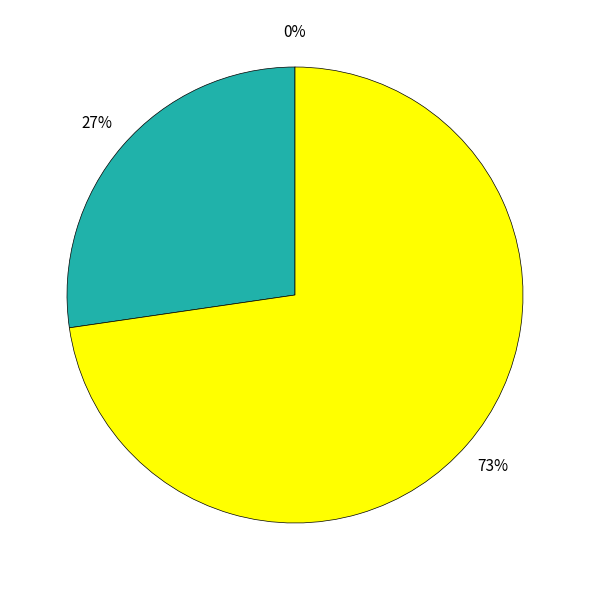

To the nearest percent, what is the difference between the largest and smallest slice percentages?

73%